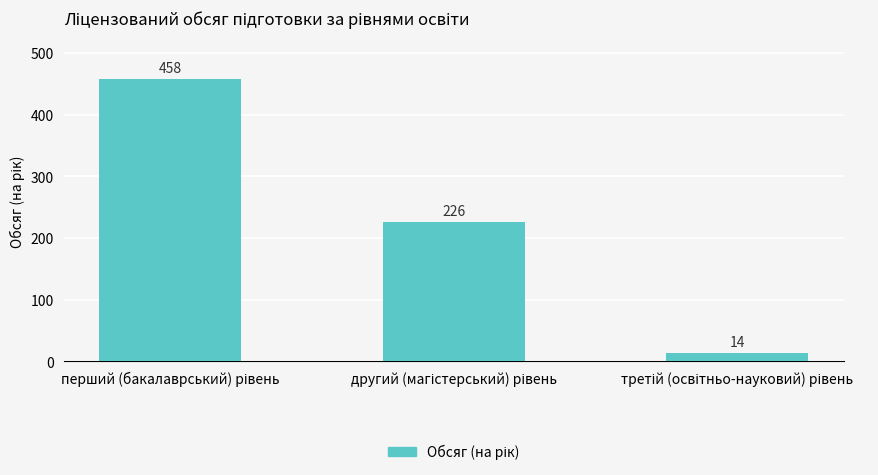

What is the value of the 1st bar from the left?

458